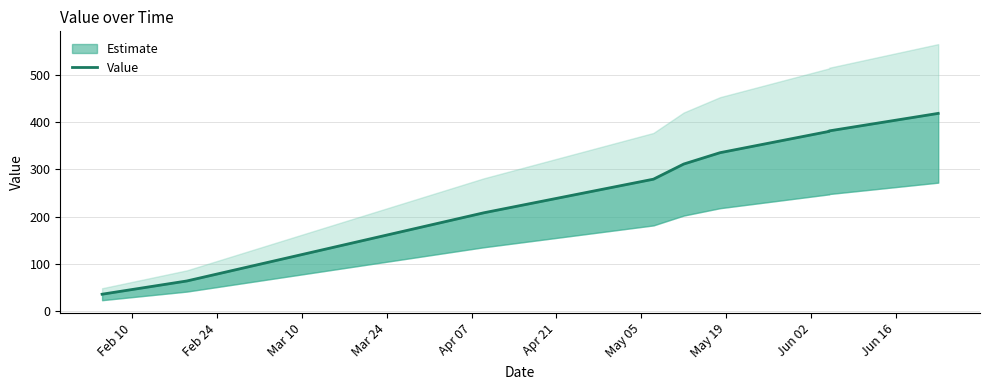

Reading left to right, extract all data points from this chart.

36	64	208	279	311	335	380	381	418